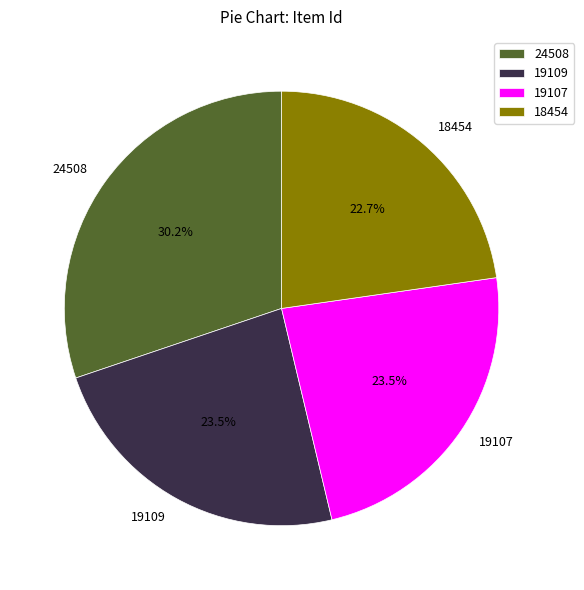

Is the sum of 19109 and 19107 greater than half?

No